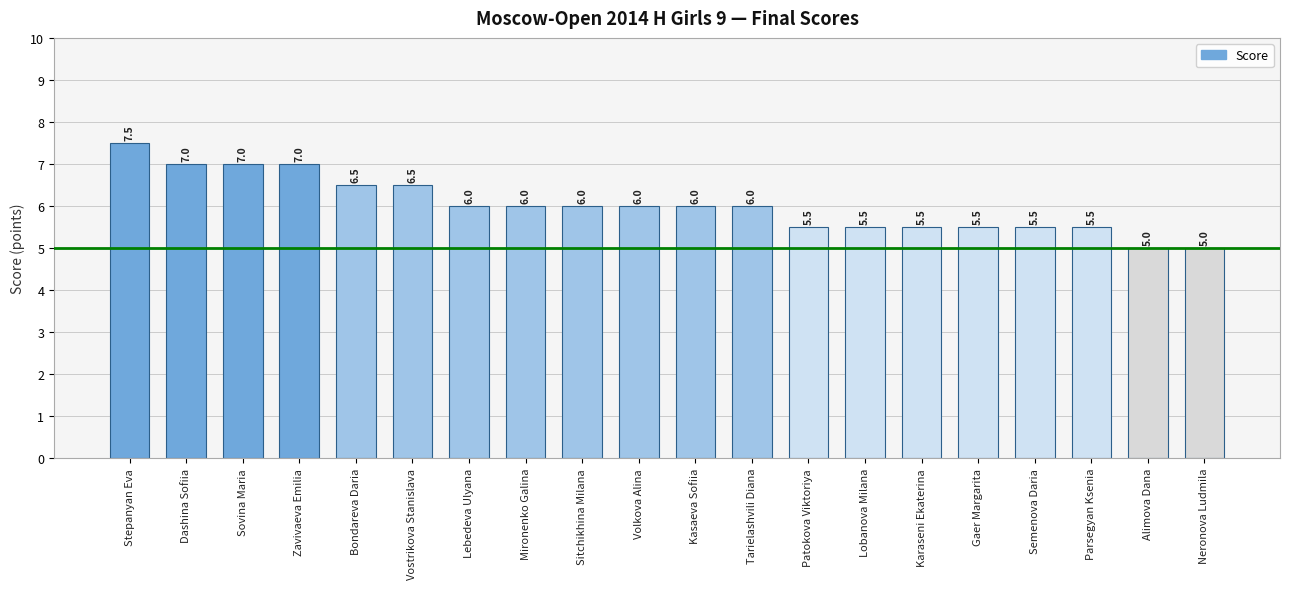

Reading left to right, transcribe all the data shown in this chart.

Stepanyan Eva=7.5	Dashina Sofiia=7.0	Sovina Maria=7.0	Zavivaeva Emilia=7.0	Bondareva Daria=6.5	Vostrikova Stanislava=6.5	Lebedeva Ulyana=6.0	Mironenko Galina=6.0	Sitchikhina Milana=6.0	Volkova Alina=6.0	Kasaeva Sofiia=6.0	Tarielashvili Diana=6.0	Patokova Viktoriya=5.5	Lobanova Milana=5.5	Karaseni Ekaterina=5.5	Gaer Margarita=5.5	Semenova Daria=5.5	Parsegyan Ksenia=5.5	Alimova Dana=5.0	Neronova Ludmila=5.0